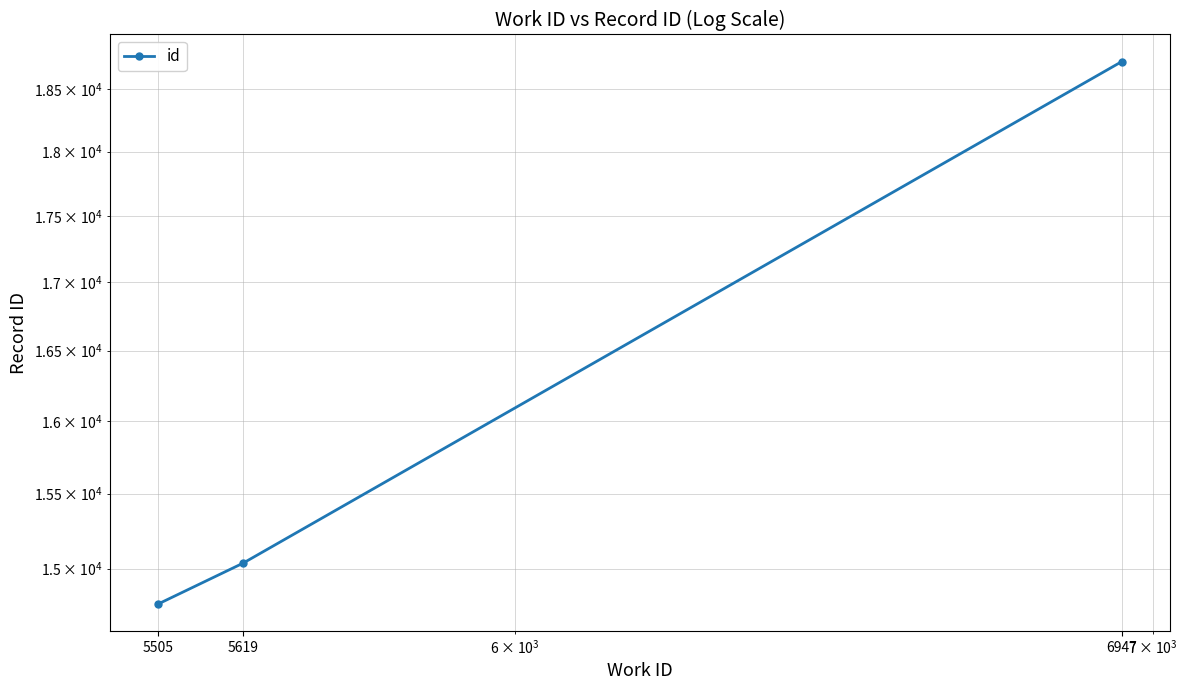

Reading left to right, list all the values displayed in this chart.

5505=14770	5619=15036	6947=18722